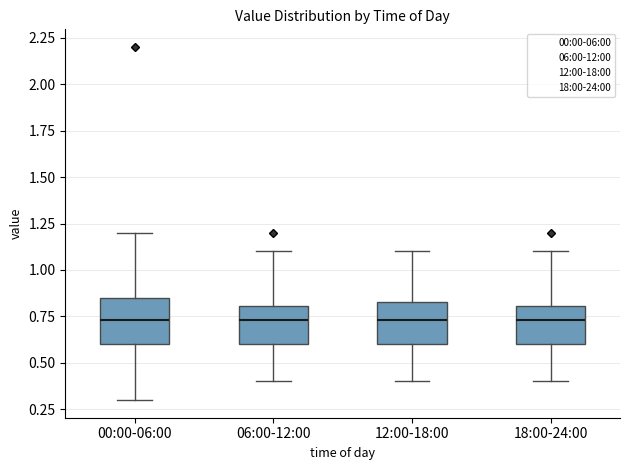

Reading left to right, read every box against the y-axis: the position of its median line, the range the box covers, and the ends of its whiskers. The values are not printed on the chart, so give them approximately, as read against the axis.

00:00-06:00: median 0.75, box 0.60 to 0.85, whiskers 0.30 to 1.20
06:00-12:00: median 0.75, box 0.60 to 0.80, whiskers 0.40 to 1.10
12:00-18:00: median 0.75, box 0.60 to 0.85, whiskers 0.40 to 1.10
18:00-24:00: median 0.75, box 0.60 to 0.80, whiskers 0.40 to 1.10